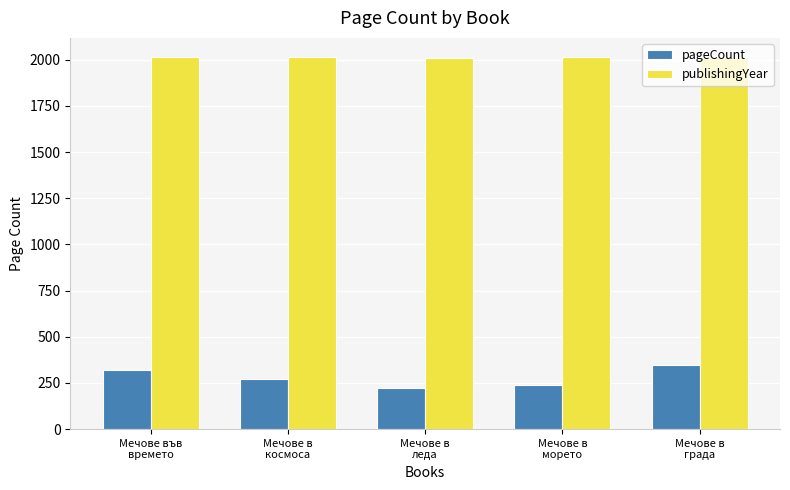

What is the average value of the publishingYear series?

2014